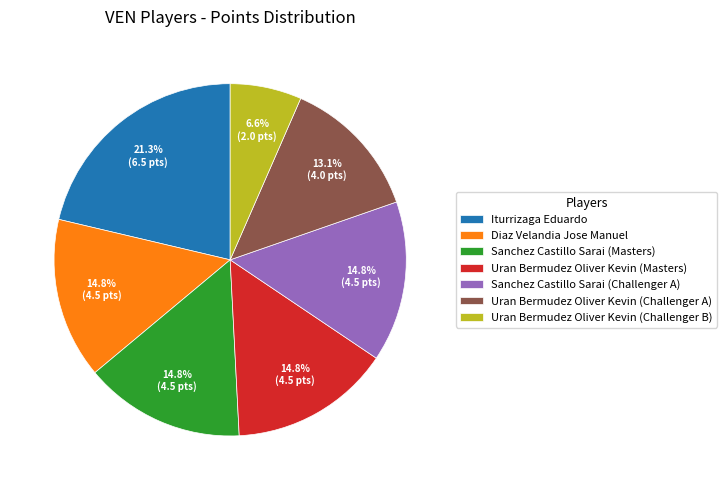

What is the largest slice in the pie chart?

Iturrizaga Eduardo